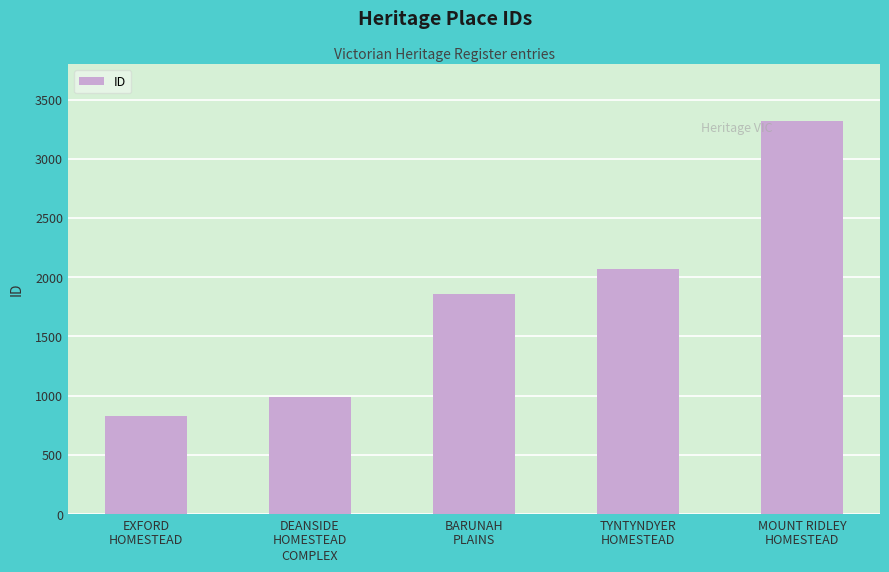

Reading right to left, extract all data points from this chart.

MOUNT RIDLEY
HOMESTEAD=3321	TYNTYNDYER
HOMESTEAD=2066	BARUNAH
PLAINS=1857	DEANSIDE
HOMESTEAD
COMPLEX=992	EXFORD
HOMESTEAD=832